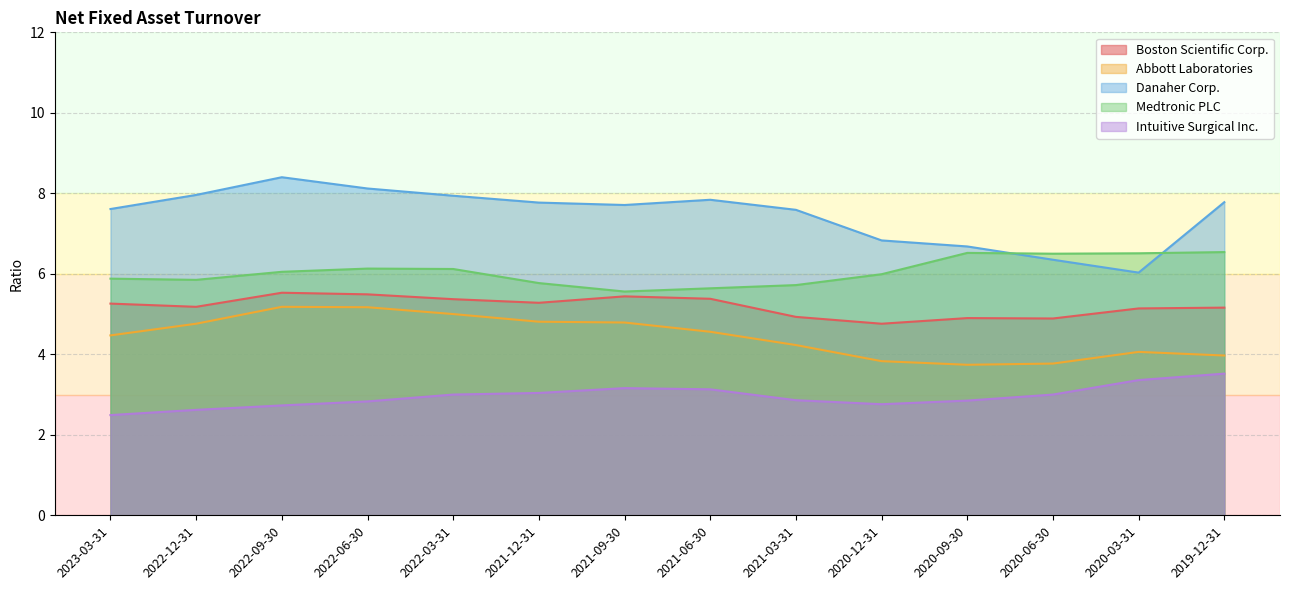

True or false: Danaher Corp. and Intuitive Surgical Inc. cross at least once.

False